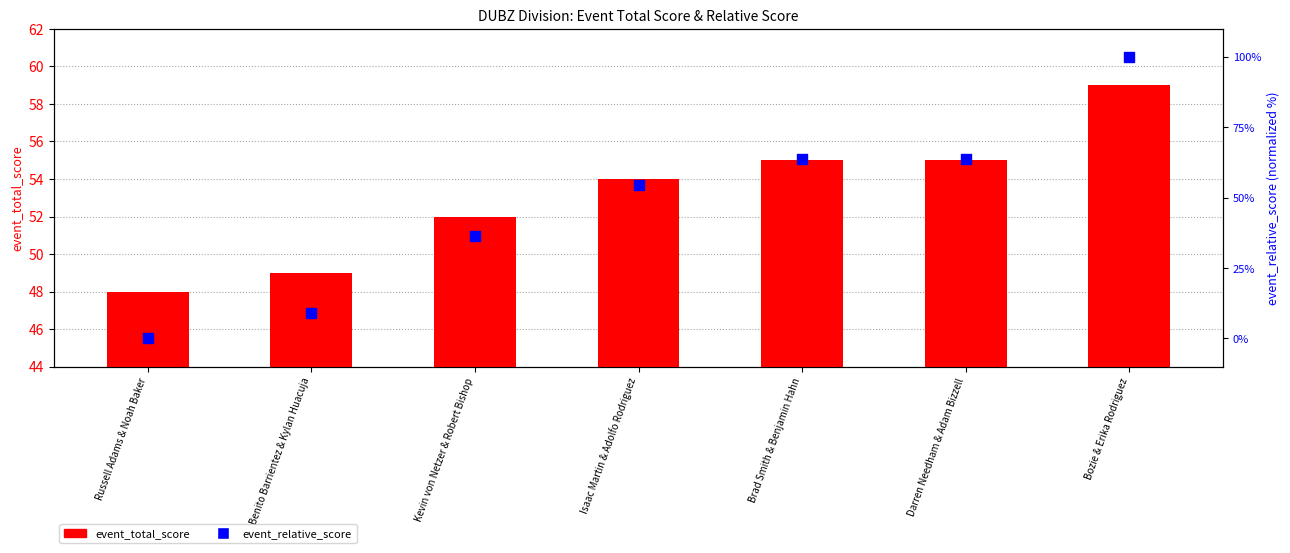

Which series contains the highest Y value?

event_relative_score (normalized)